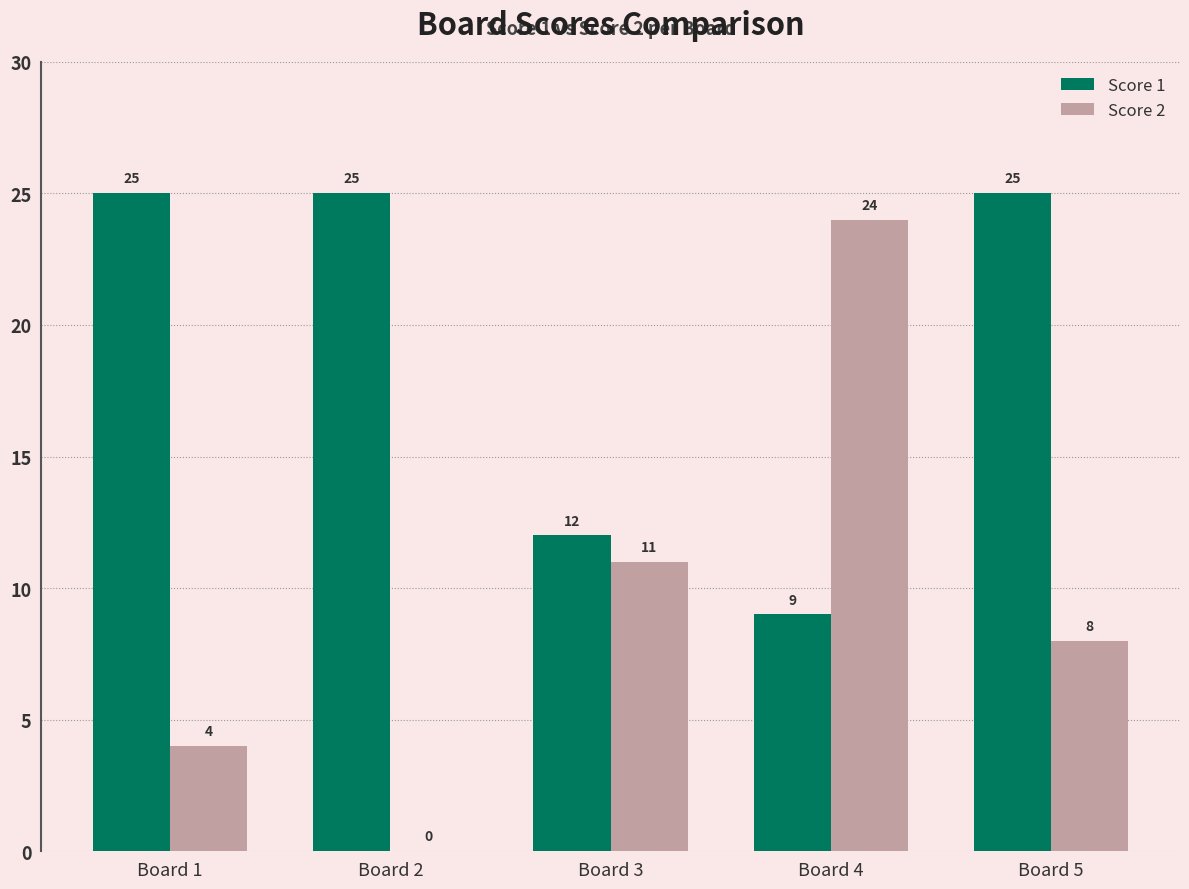

Is the value of Score 2 at Board 2 greater than the value of Score 1 at Board 2?

No